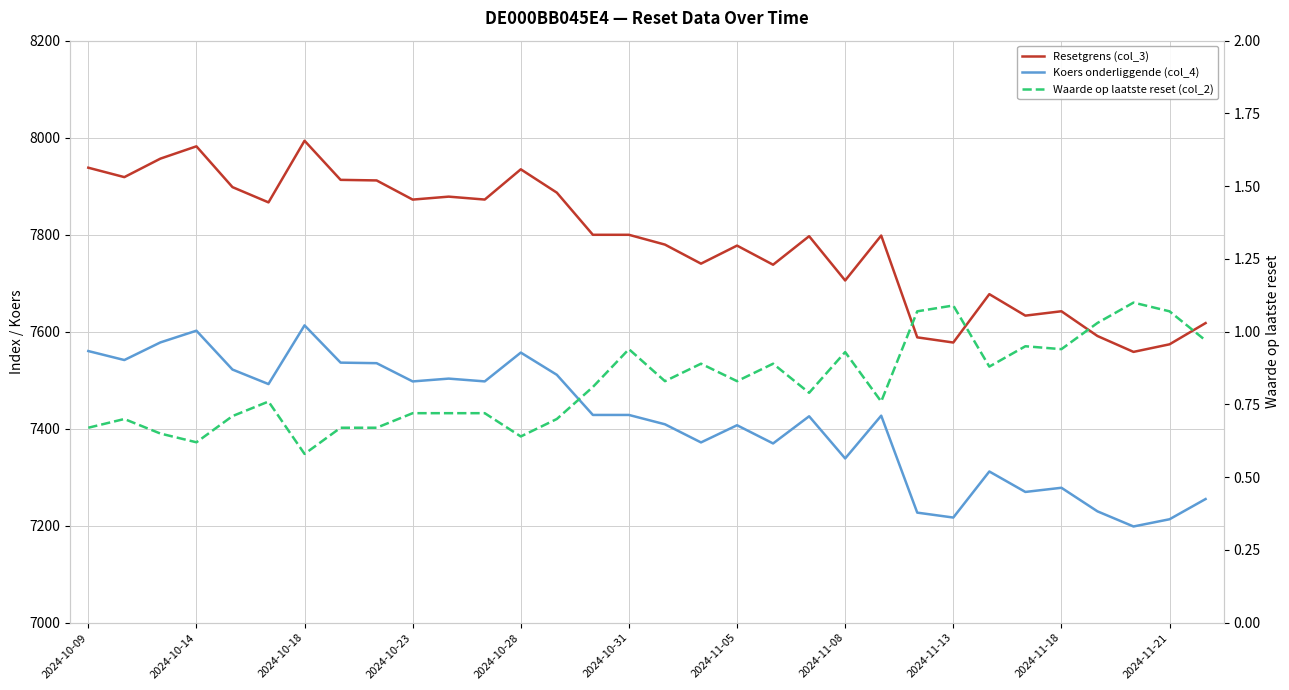

Reading left to right, list all the values displayed in this chart.

Resetgrens (col_3): 7938.1	7918.7	7956.8	7982.2	7898.1	7866.6	7993.7	7913.0	7911.9	7872.4	7878.4	7872.4	7934.8	7886.7	7799.8	7799.8	7779.6	7740.3	7777.5	7738.1	7796.9	7705.6	7798.2	7588.3	7577.7	7677.4	7633.1	7642.1	7591.1	7558.4	7574.0	7617.8
Koers onderliggende (col_4): 7560.1	7541.6	7577.9	7602.1	7522.0	7492.0	7613.1	7536.2	7535.1	7497.5	7503.3	7497.5	7556.9	7511.1	7428.4	7428.4	7409.1	7371.7	7407.1	7369.6	7425.6	7338.7	7426.9	7227.0	7216.8	7311.8	7269.6	7278.2	7229.6	7198.4	7213.3	7255.0
Waarde op laatste reset (col_2): 0.7	0.7	0.7	0.6	0.7	0.8	0.6	0.7	0.7	0.7	0.7	0.7	0.6	0.7	0.8	0.9	0.8	0.9	0.8	0.9	0.8	0.9	0.8	1.1	1.1	0.9	0.9	0.9	1.0	1.1	1.1	1.0